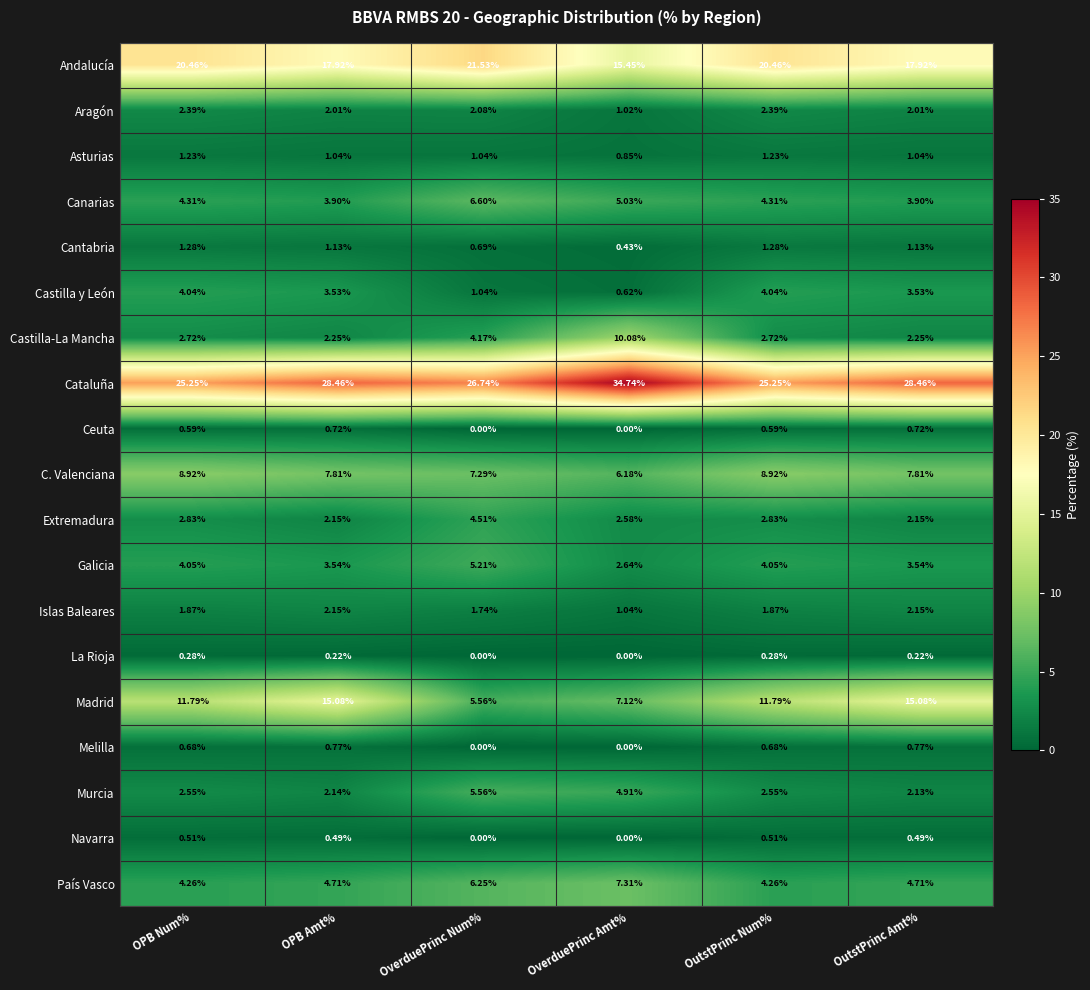

Rank the series at OPB Num% from highest to lowest value.

Cataluña, Andalucía, Madrid, C. Valenciana, Canarias, País Vasco, Galicia, Castilla y León, Extremadura, Castilla-La Mancha, Murcia, Aragón, Islas Baleares, Cantabria, Asturias, Melilla, Ceuta, Navarra, La Rioja